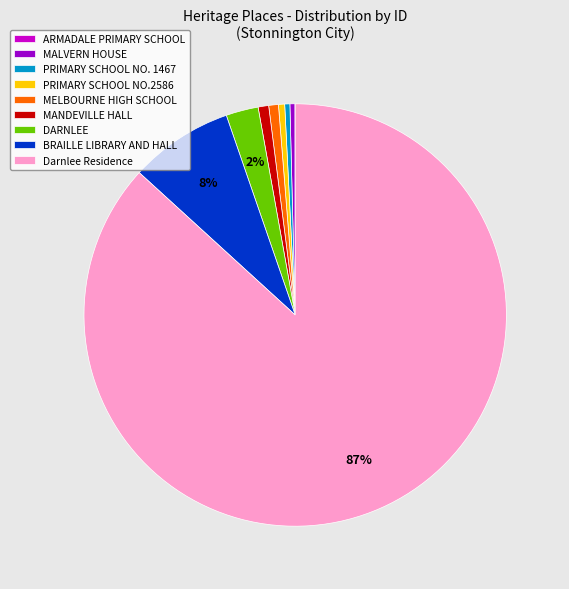

Is it true that DARNLEE is 2% of the pie?

True